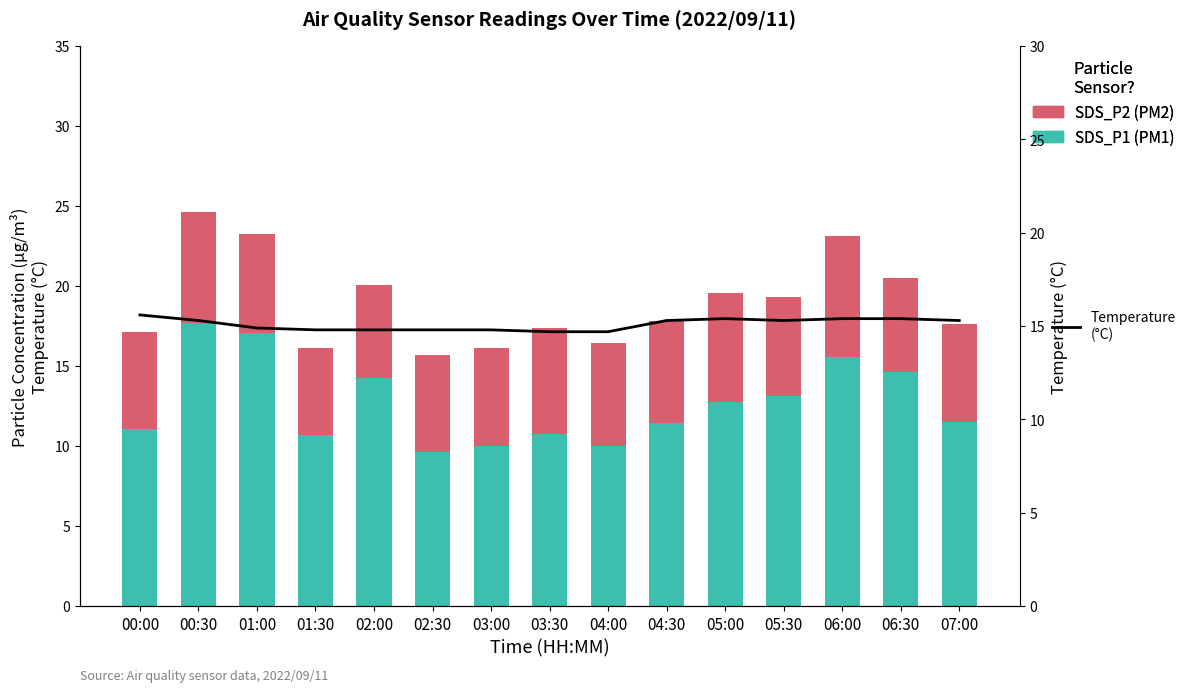

Rank the series by their maximum value, from highest to lowest.

SDS_P1 (PM1), Temperature (°C), SDS_P2 (PM2)